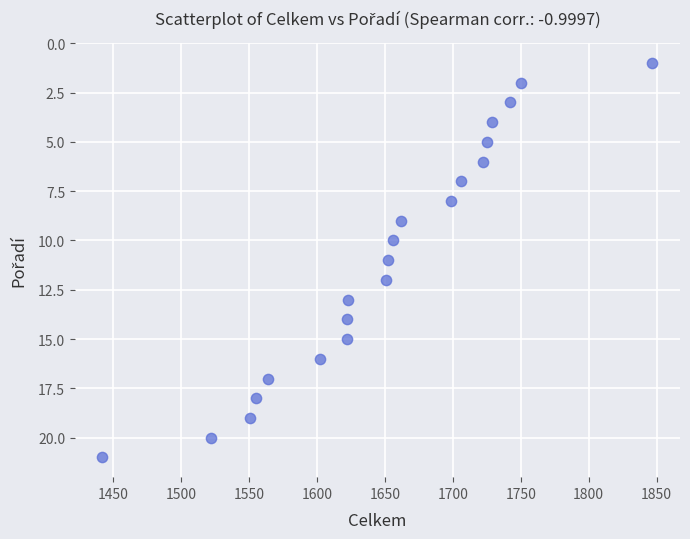

What is the range of X values (max minus min)?

405